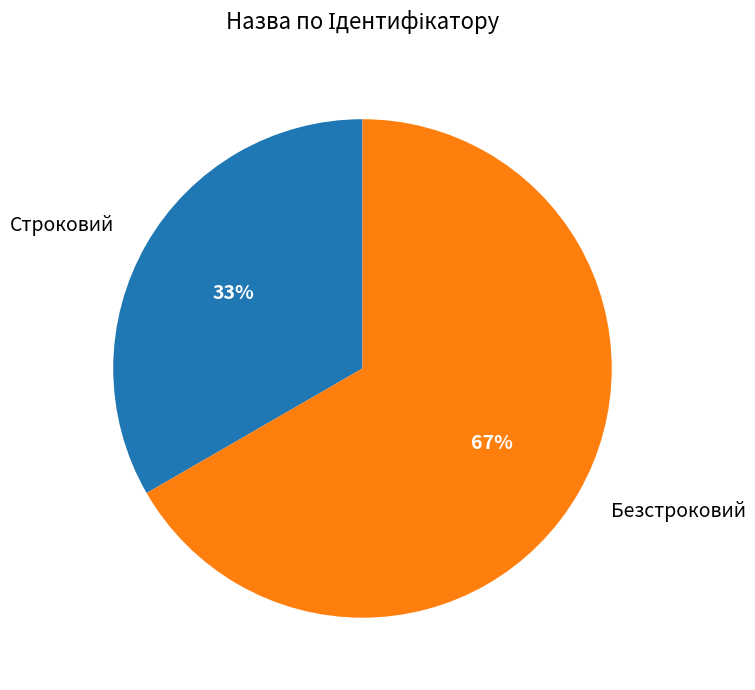

Which slice is the largest?

Безстроковий